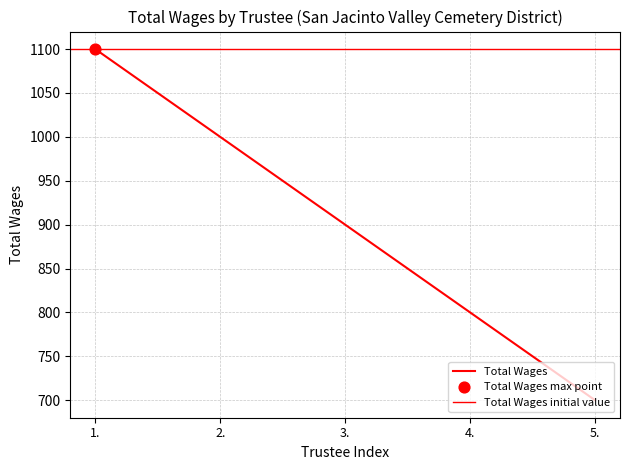

Which has a higher value, 4. or 2.?

2.